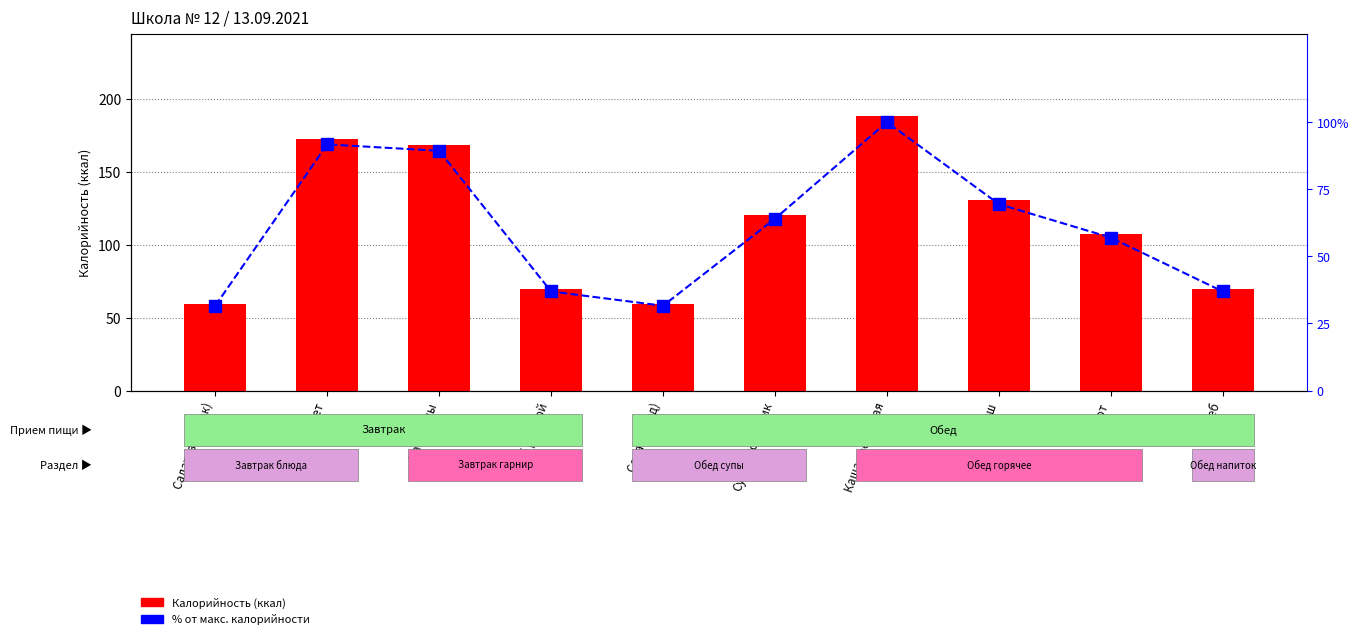

The value of % от макс. калорийности at Салат (завтрак) is 31.6. True or false?

True